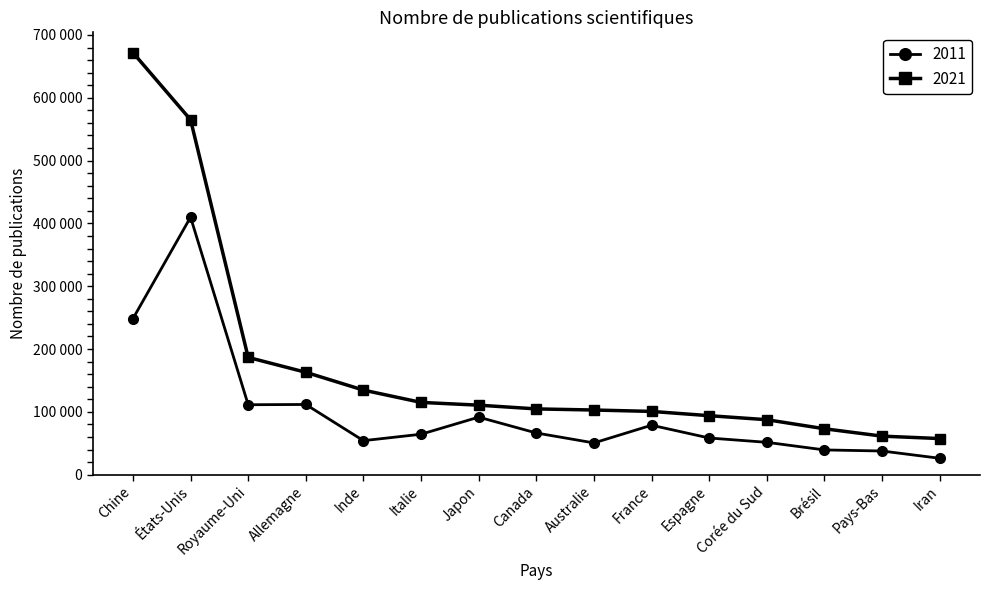

The value of 2021 at Pays-Bas is 96891. True or false?

False